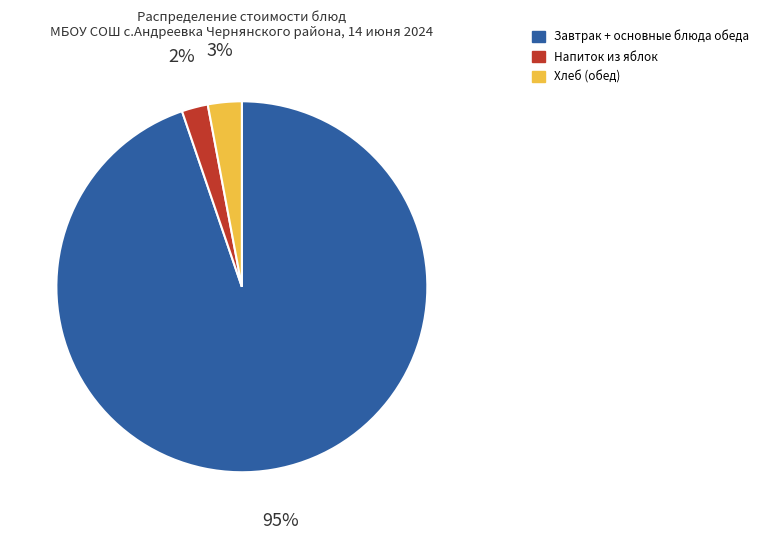

To the nearest percent, what is the average slice percentage?

33%